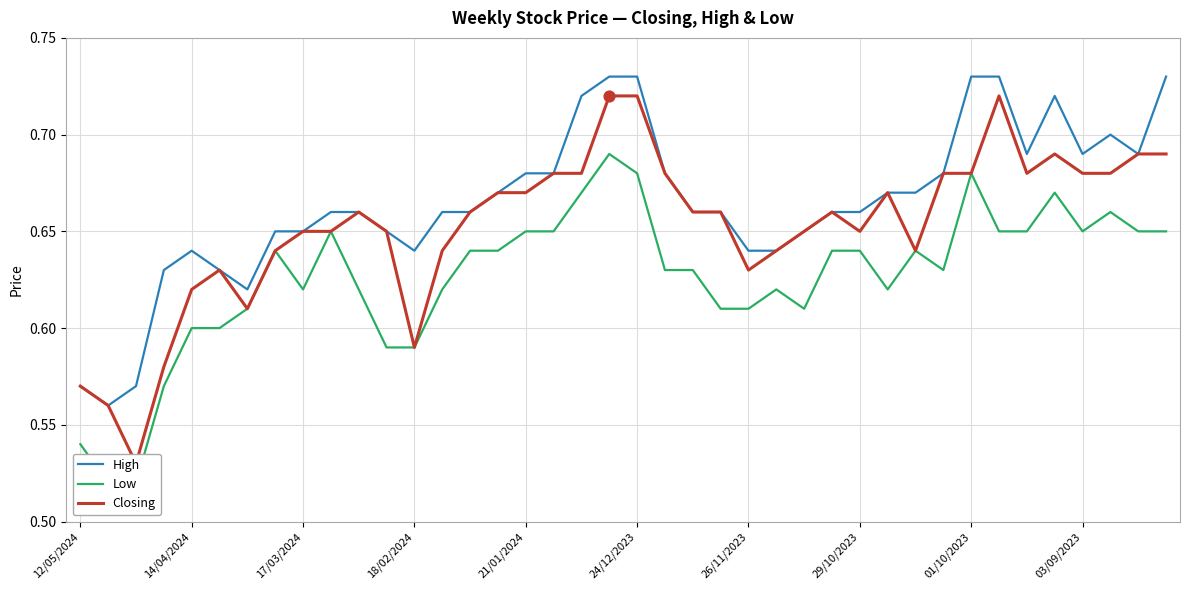

What is the total value across all series at 30?

2.0